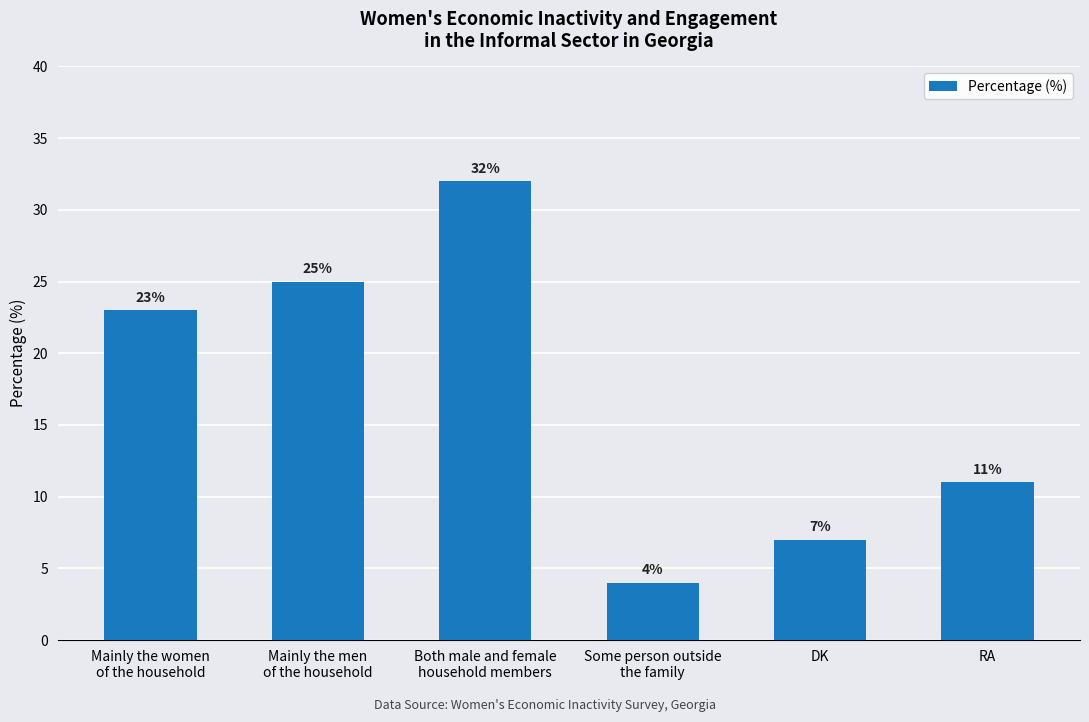

What position from the right is RA?

1